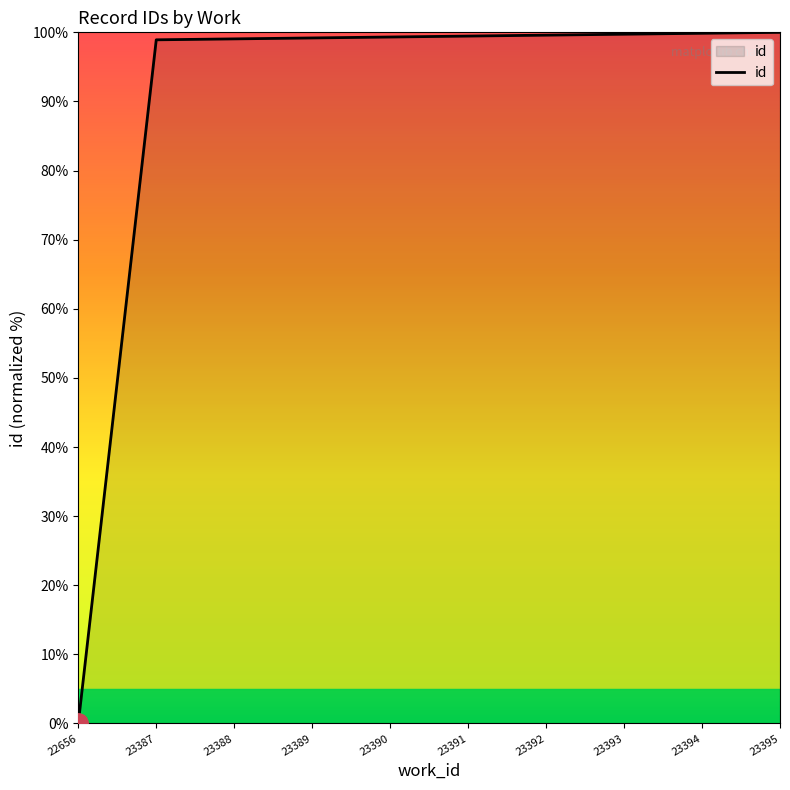

Between 22656 and 23393, which is larger?

23393